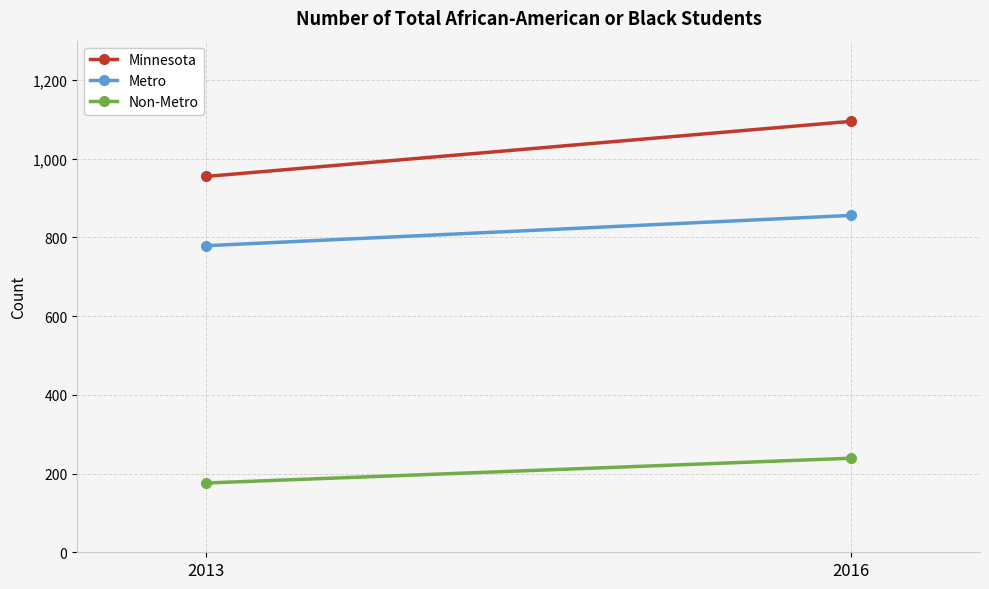

Is it true that Metro equals 779 at 2013?

True